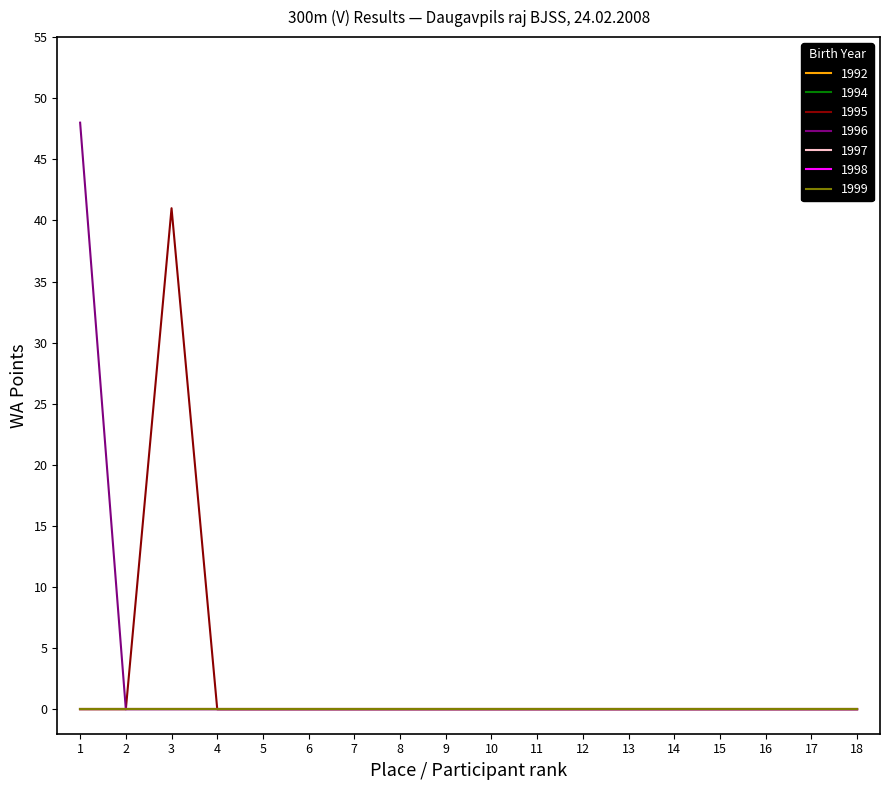

Is this an area chart (filled region under the line)?

No